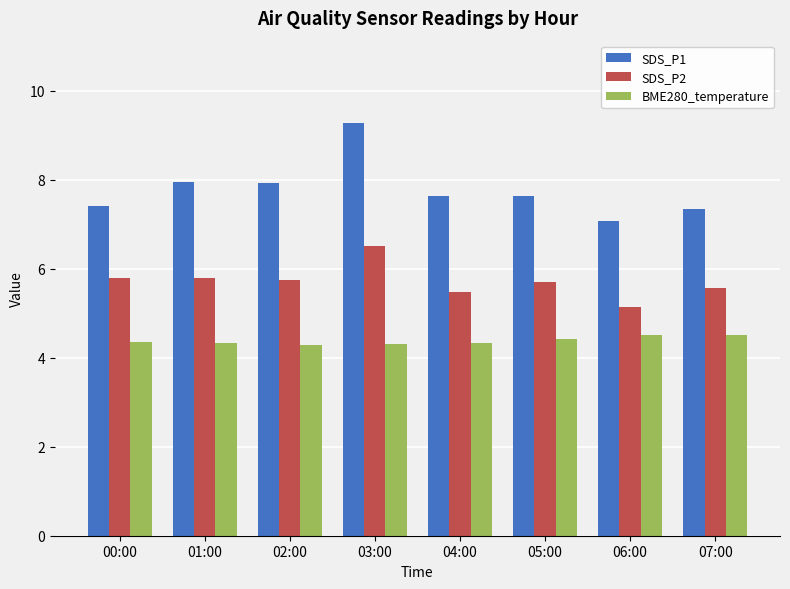

What is the minimum value shown in the chart?

4.3